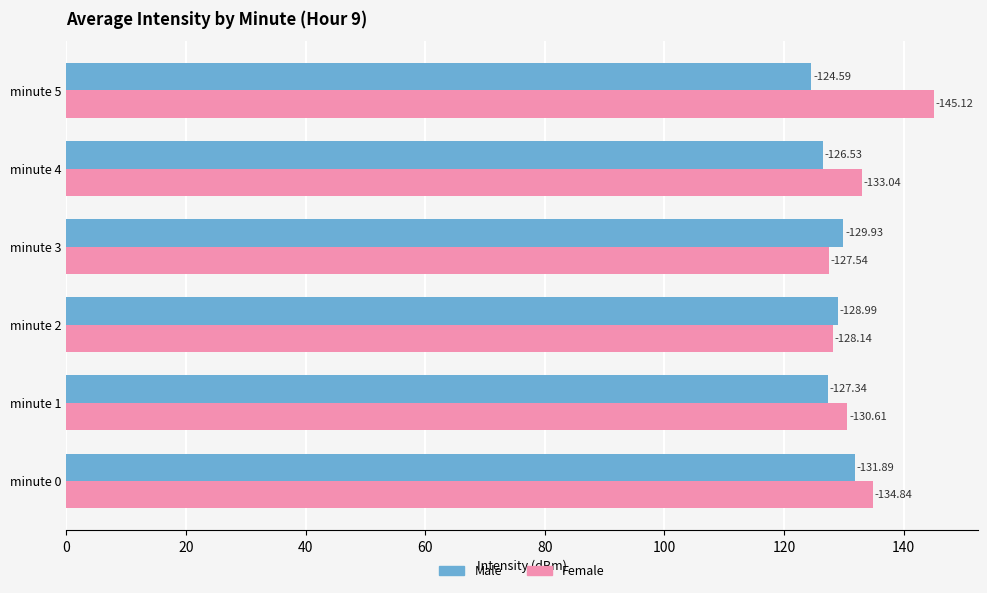

What are all the series names shown in the legend?

Male, Female